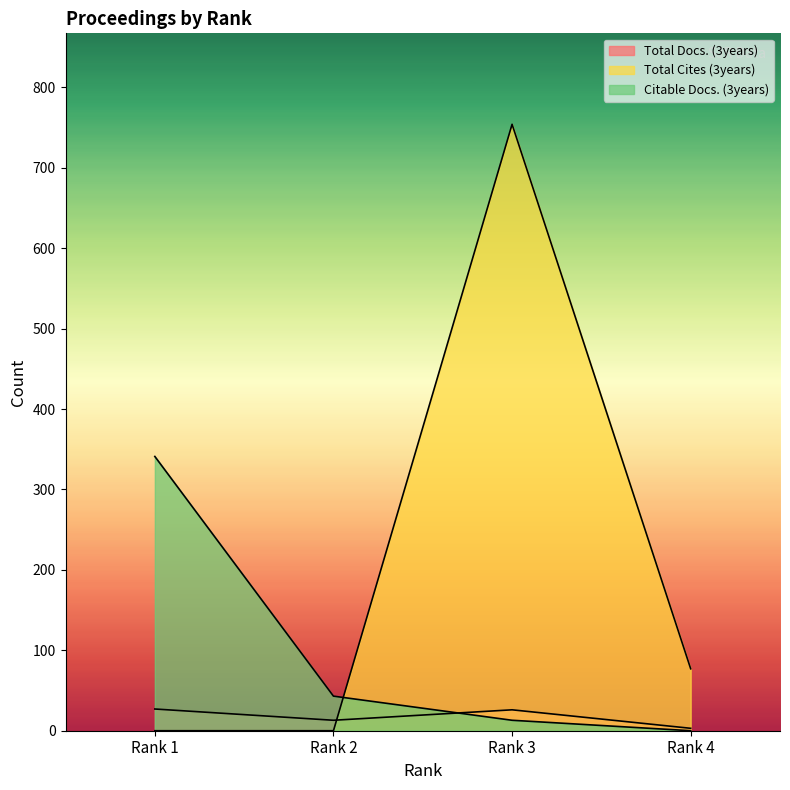

How many categories are shown in the chart?

4